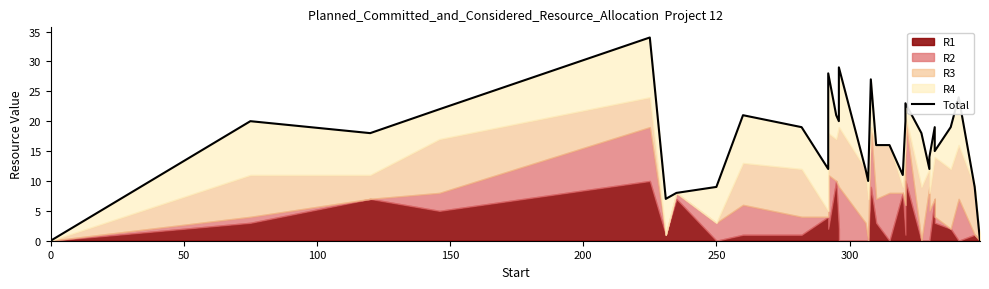

How many lines are shown in the chart?

1